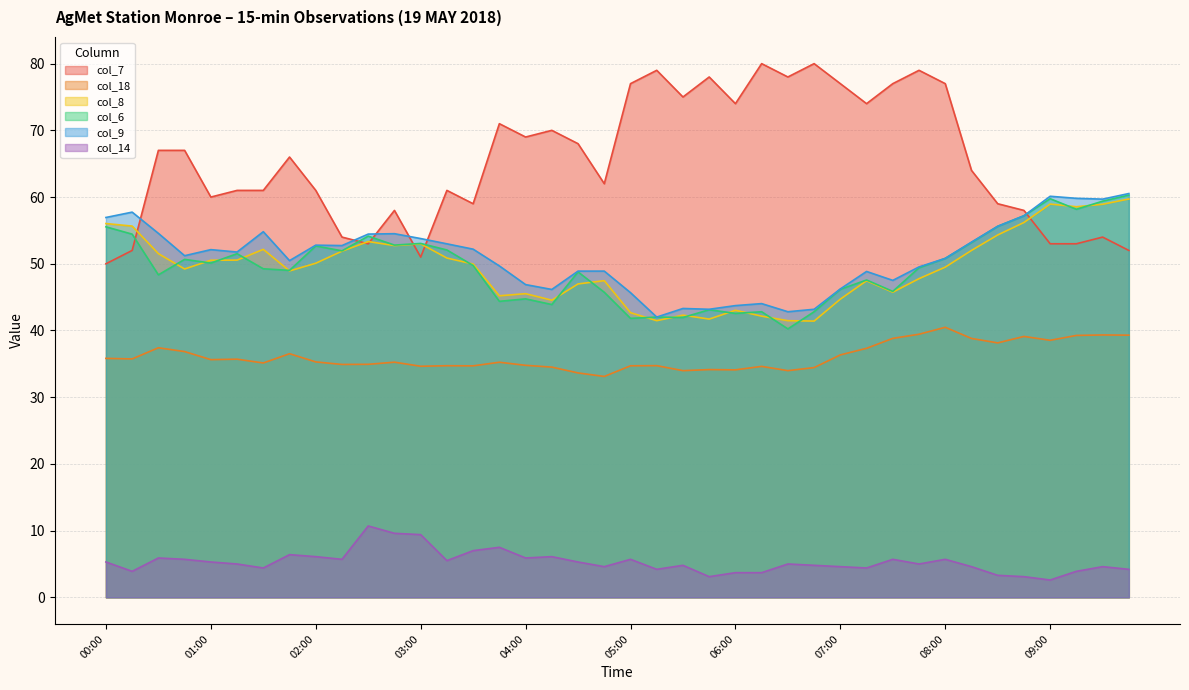

What is the difference between the highest and lowest values at 08:30?

55.7